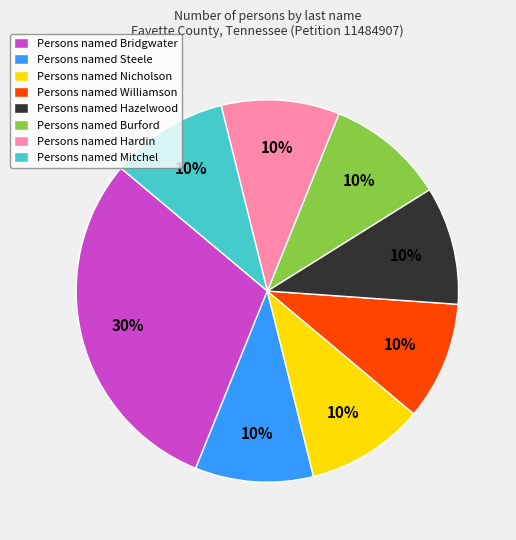

Does any single category account for the majority?

No